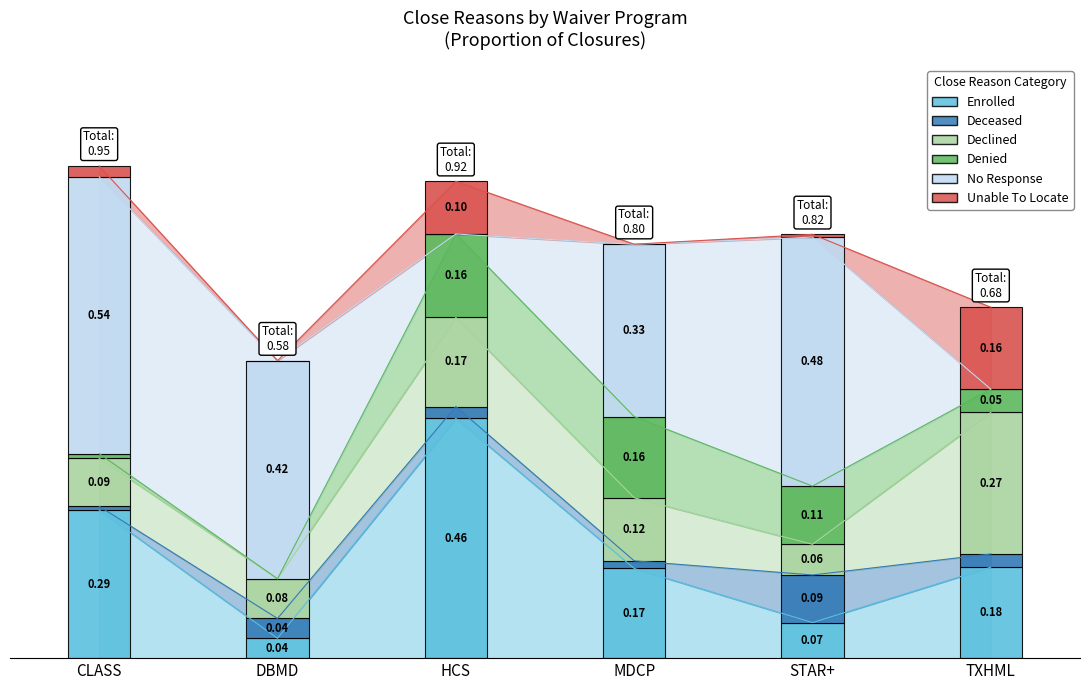

At which category is the sum across all series the highest?

CLASS